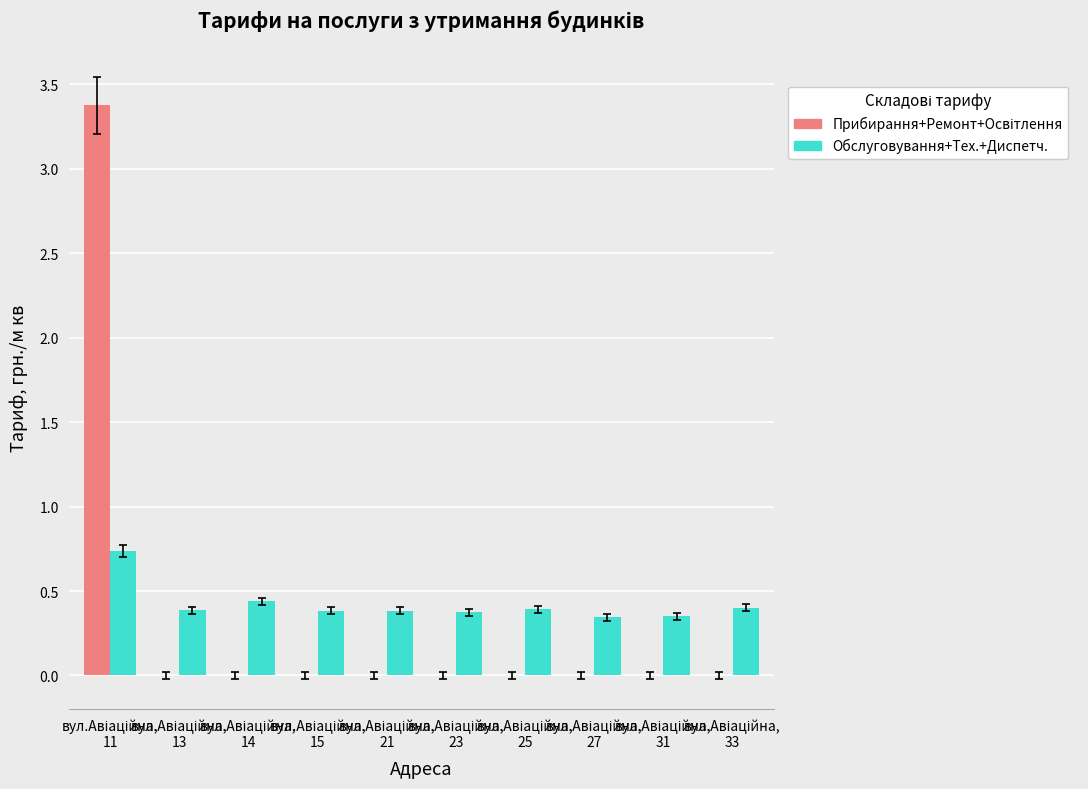

List the labels in order of Обслуговування+Тех.+Диспетч. value, smallest first.

вул.Авіаційна,
27, вул.Авіаційна,
31, вул.Авіаційна,
23, вул.Авіаційна,
15, вул.Авіаційна,
21, вул.Авіаційна,
13, вул.Авіаційна,
25, вул.Авіаційна,
33, вул.Авіаційна,
14, вул.Авіаційна,
11